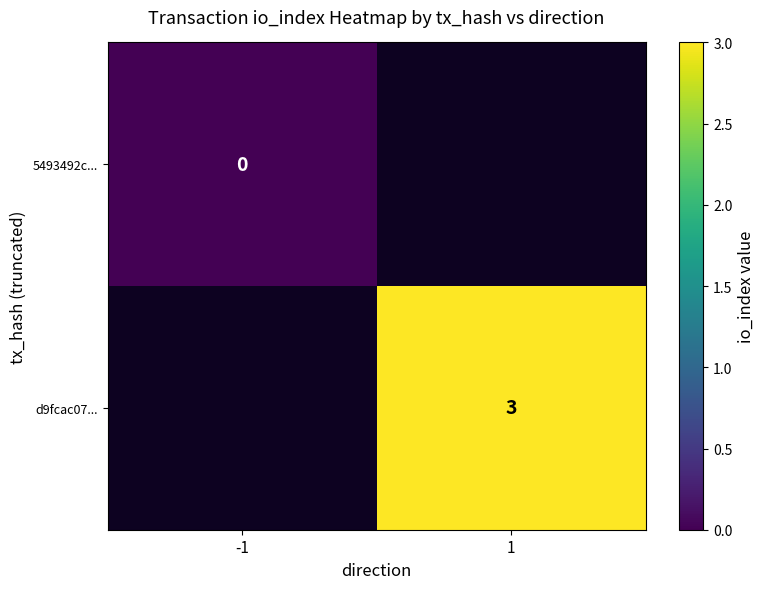

The value of d9fcac07... at 1 is 2. True or false?

False